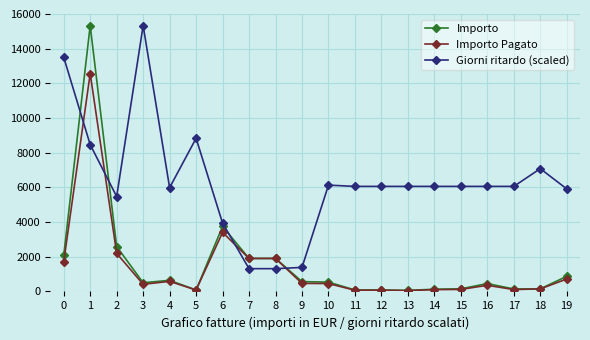

True or false: Importo and Giorni ritardo (scaled) intersect in this chart.

True